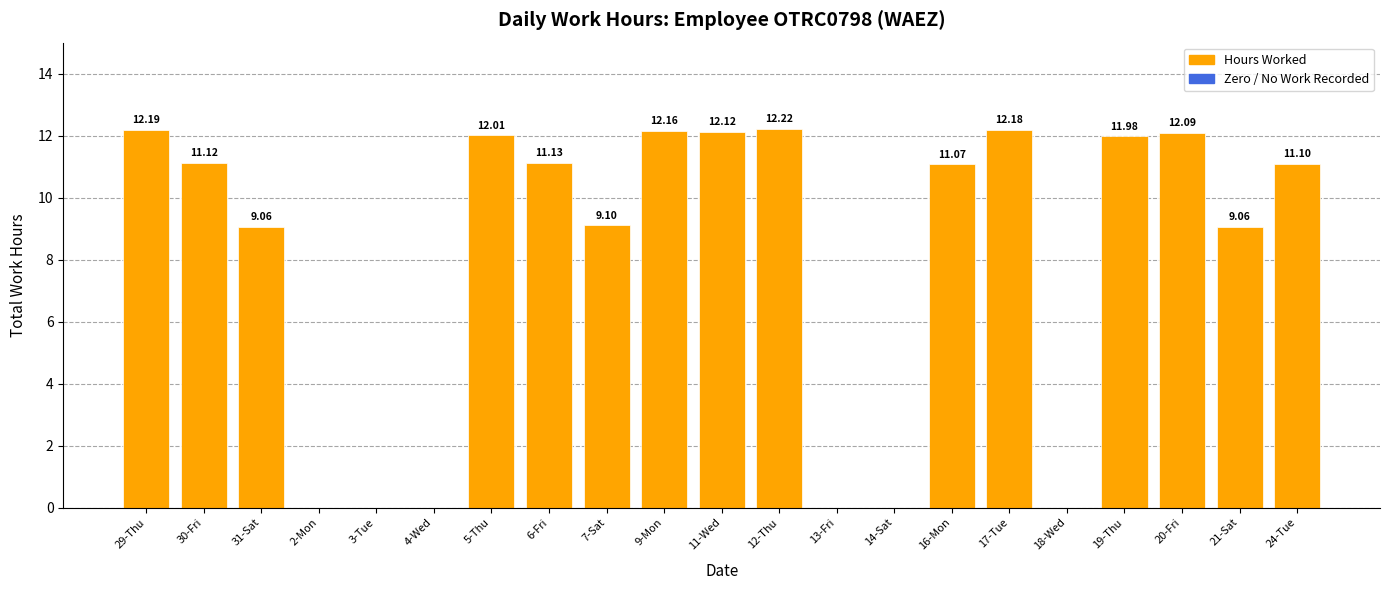

What is the change in value from 7-Sat to 11-Wed?

+3.0